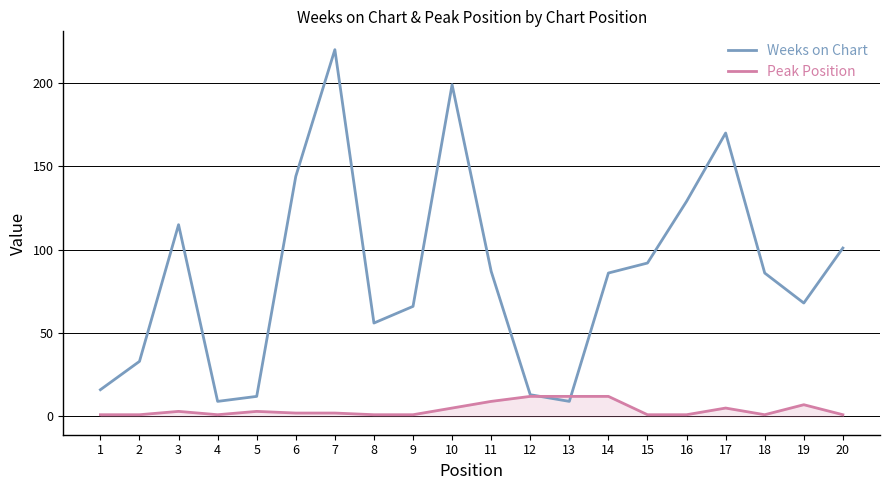

What is the greatest value displayed?

220